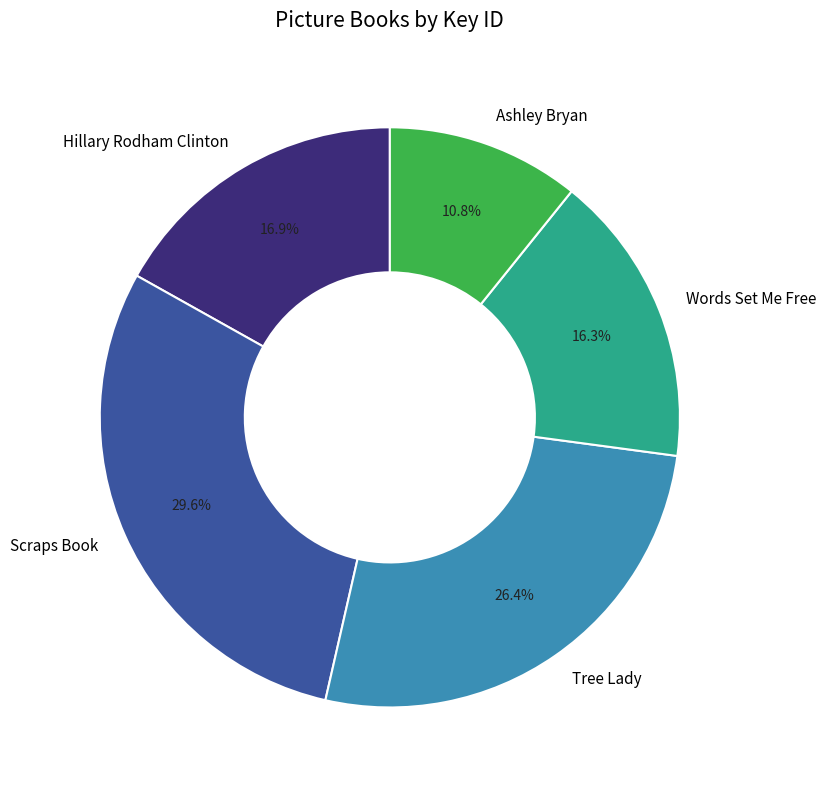

How many segments does this pie chart have?

5